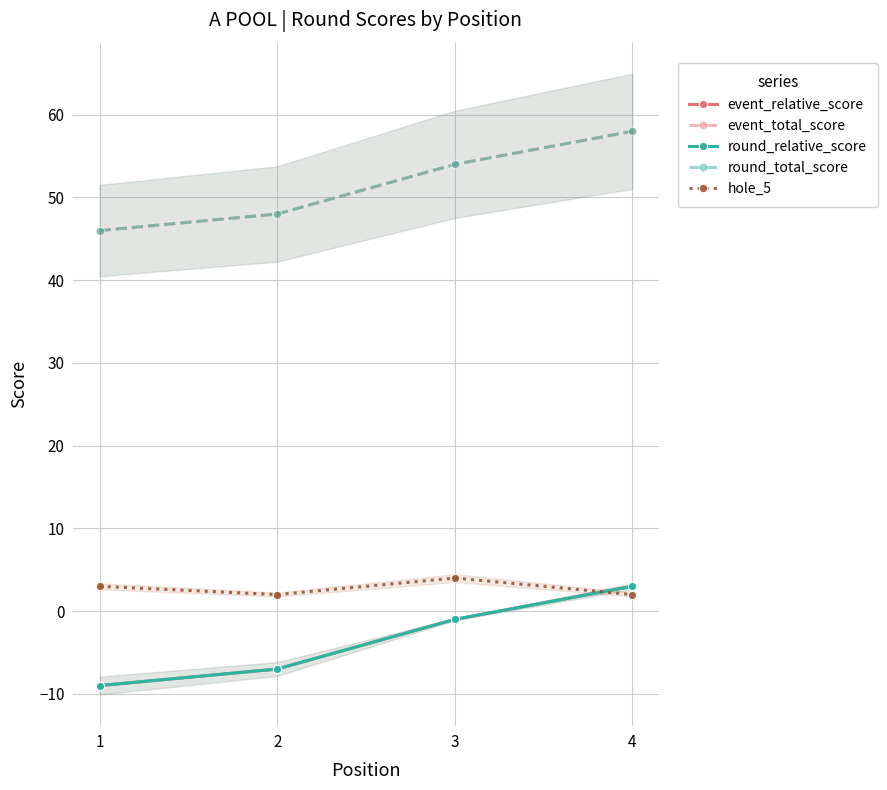

Rank the series at 3 from highest to lowest value.

event_total_score, round_total_score, hole_5, event_relative_score, round_relative_score